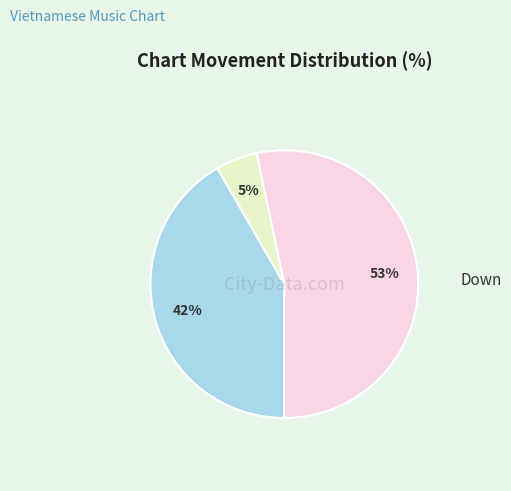

How many slices are in this pie chart?

3